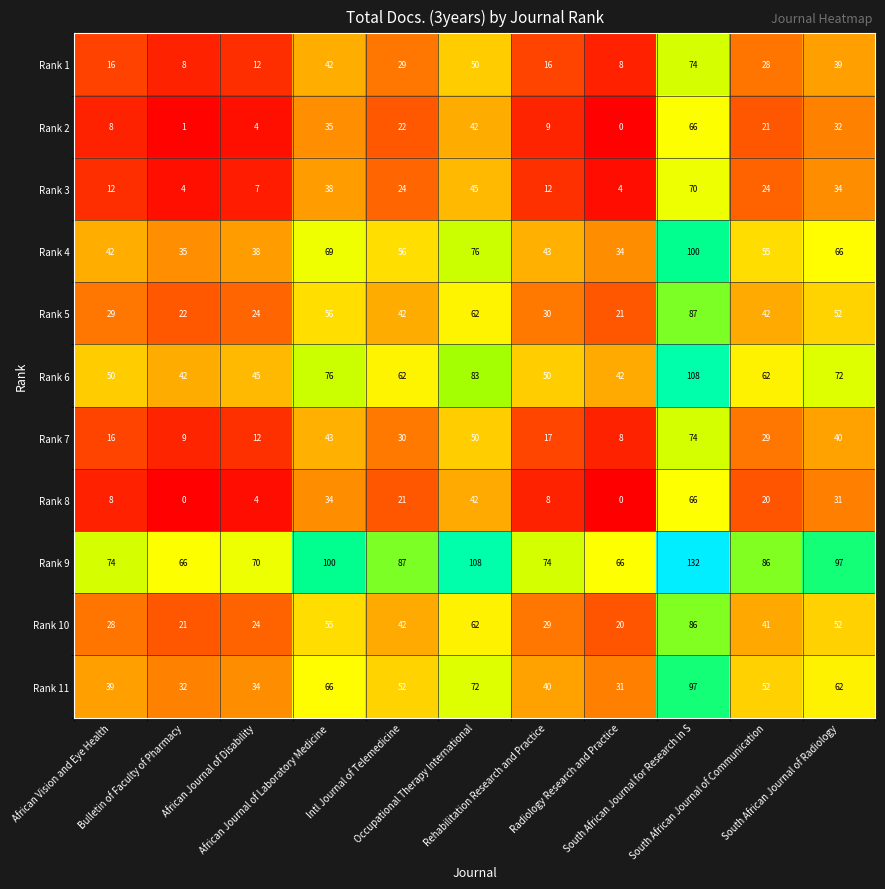

What is the highest value of the Rank 10 series?

86